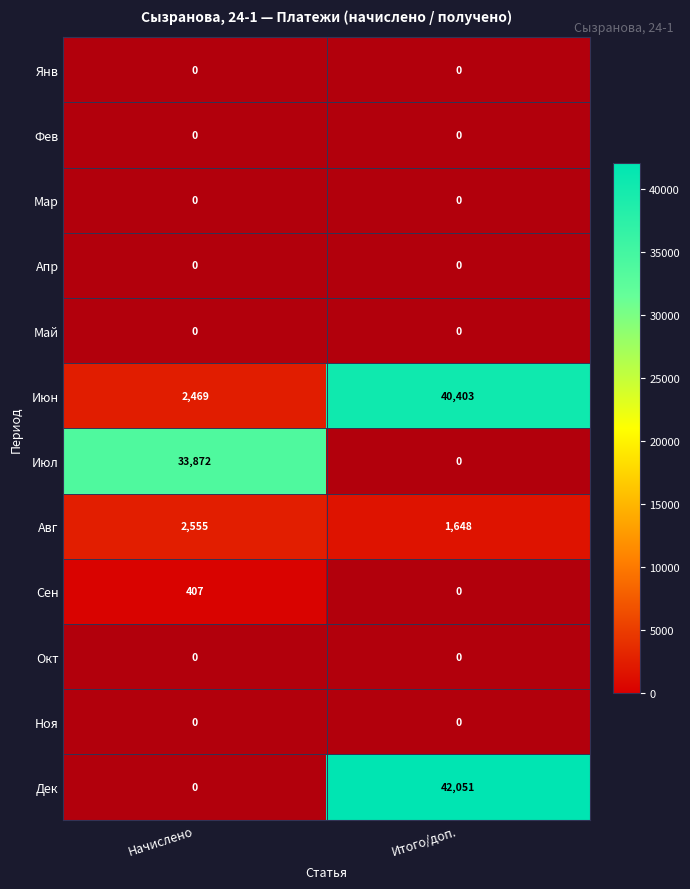

Reading right to left, list all the values displayed in this chart.

Янв: 0	0
Фев: 0	0
Мар: 0	0
Апр: 0	0
Май: 0	0
Июн: 40403	2469
Июл: 0	33872
Авг: 1648	2555
Сен: 0	407
Окт: 0	0
Ноя: 0	0
Дек: 42051	0